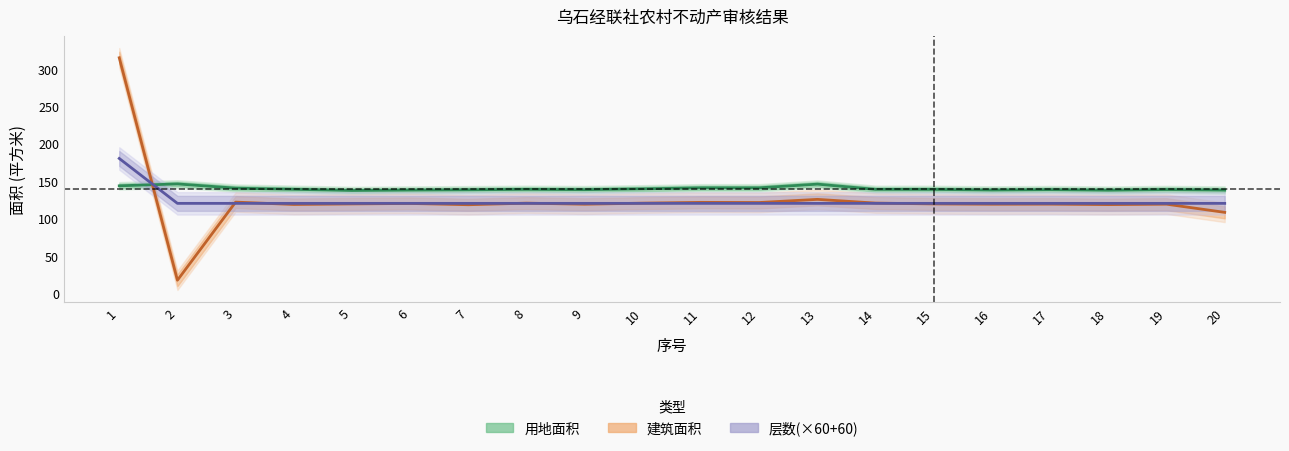

After their last crossing, which series has the higher values: 用地面积 or 建筑面积?

用地面积